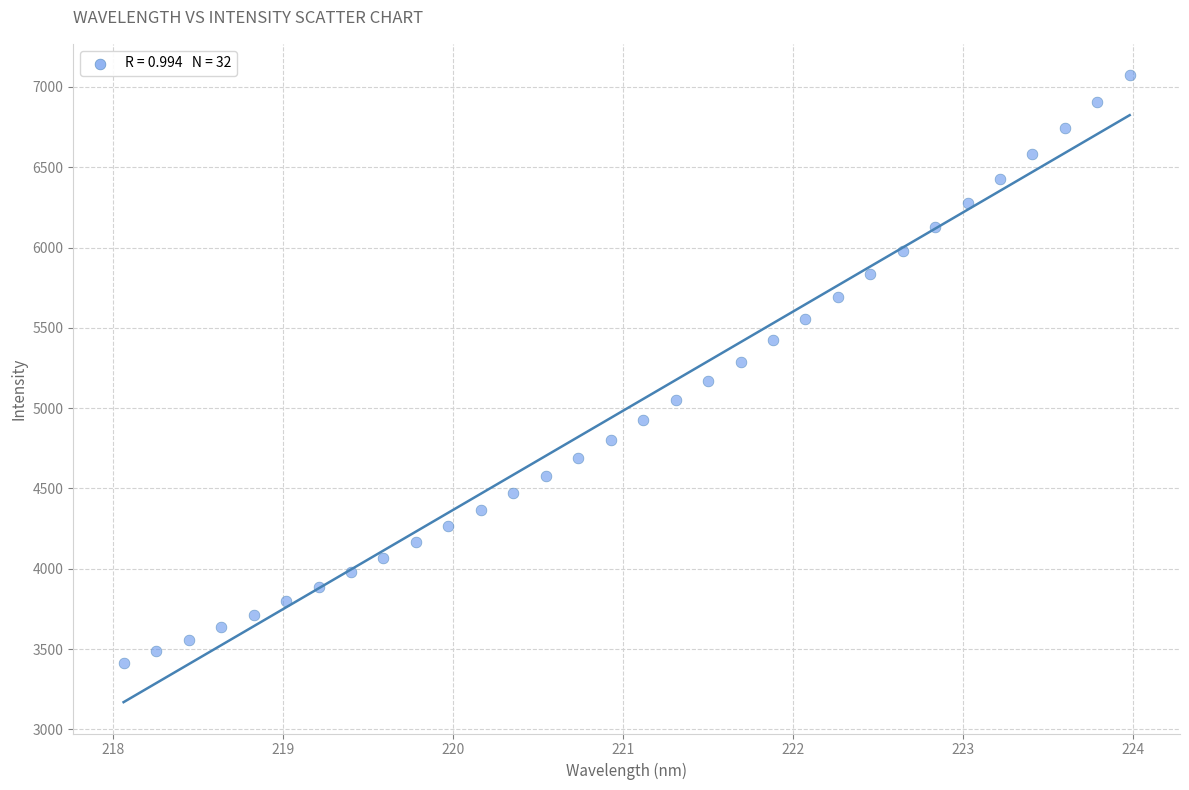

What is the range of Y values (max minus min)?

3660.0